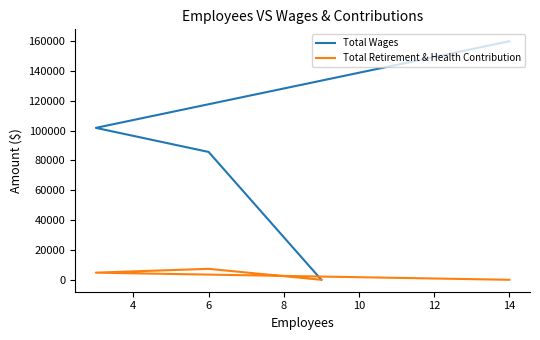

What is the difference between the maximum and second lowest values in the Total Wages series?

74156